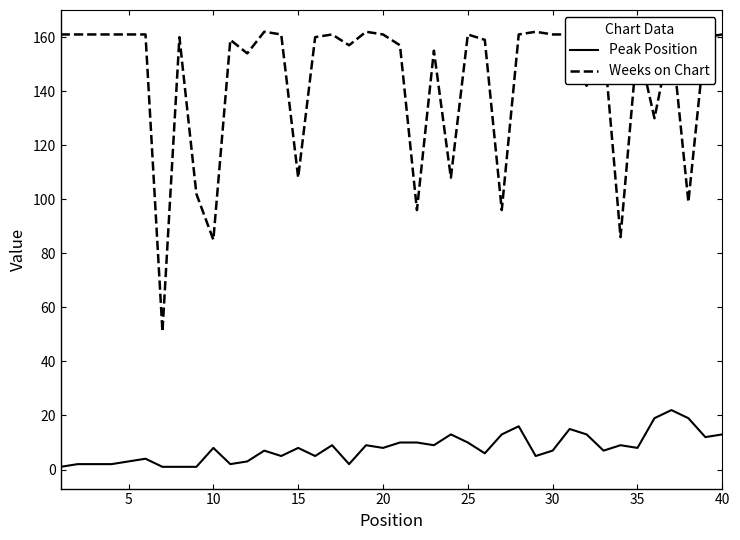

What is the difference between the maximum and minimum values in the Peak Position series?

21